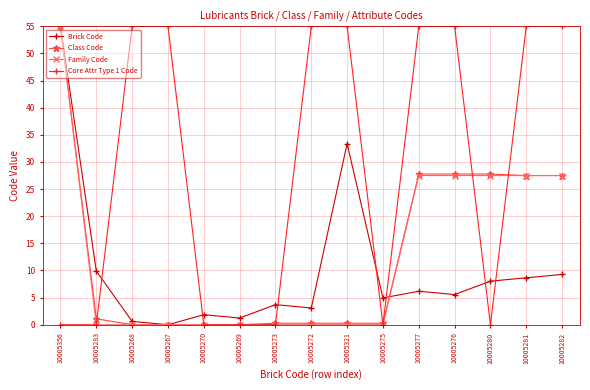

Where does the Core Attr Type 1 Code series first go above 54?

10005268